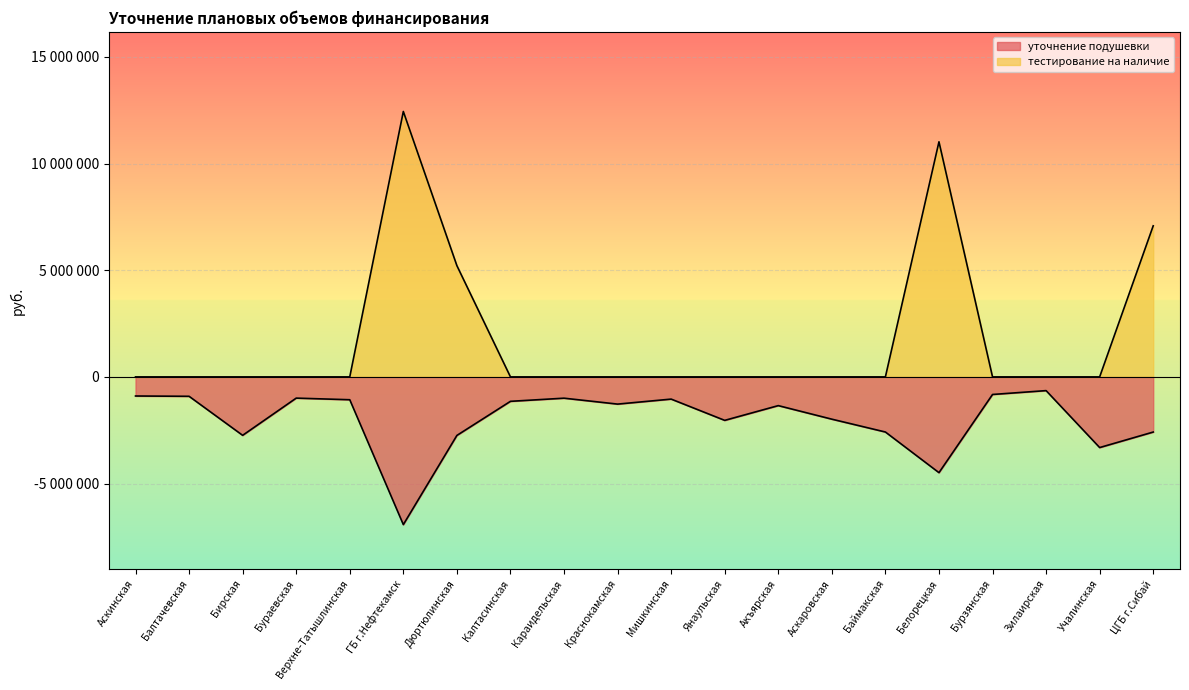

Reading left to right, list all the values displayed in this chart.

уточнение подушевки: -895519	-909519	-2739716	-994953	-1070661	-6924618	-2744177	-1145484	-997949	-1275556	-1041024	-2038196	-1346867	-1982118	-2584095	-4489679	-823966	-643424	-3312786	-2585779
тестирование на наличие: 0	0	0	0	0	12443780	5215559	0	0	0	0	0	0	0	0	11022810	0	0	0	7083154